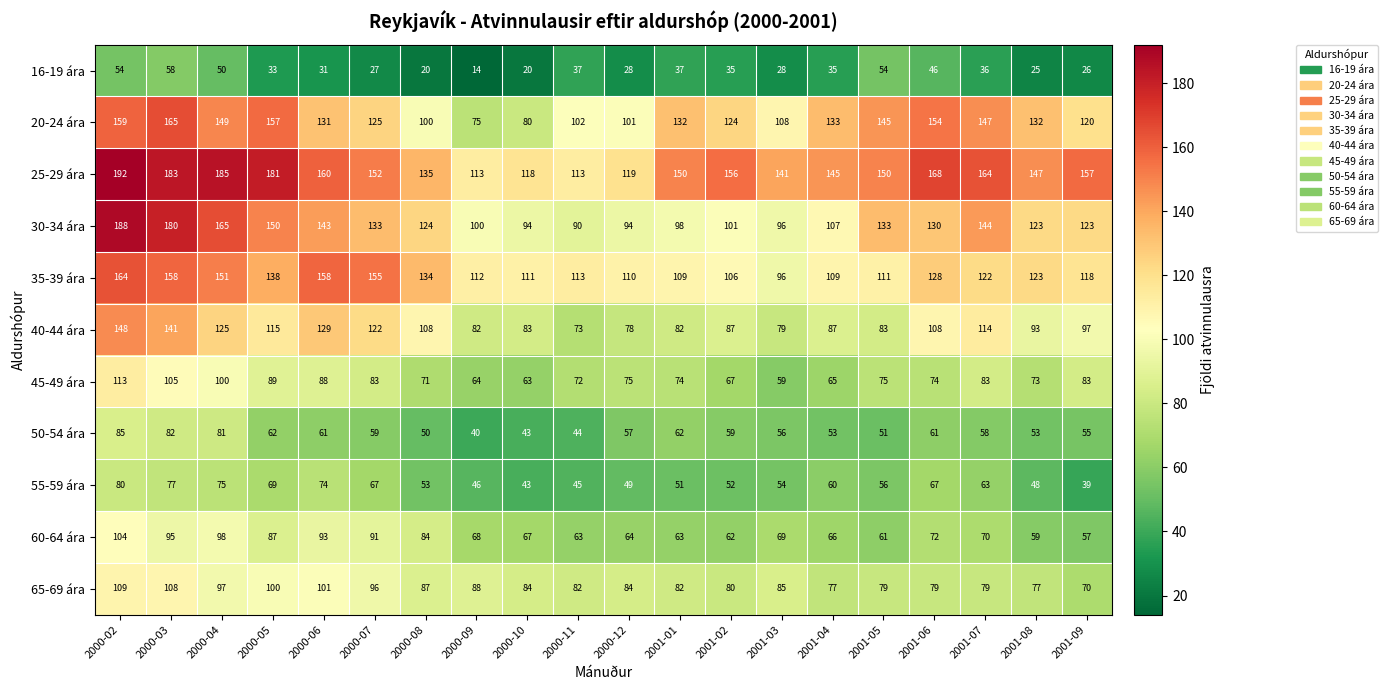

Which category has the lowest value across all series?

2000-09